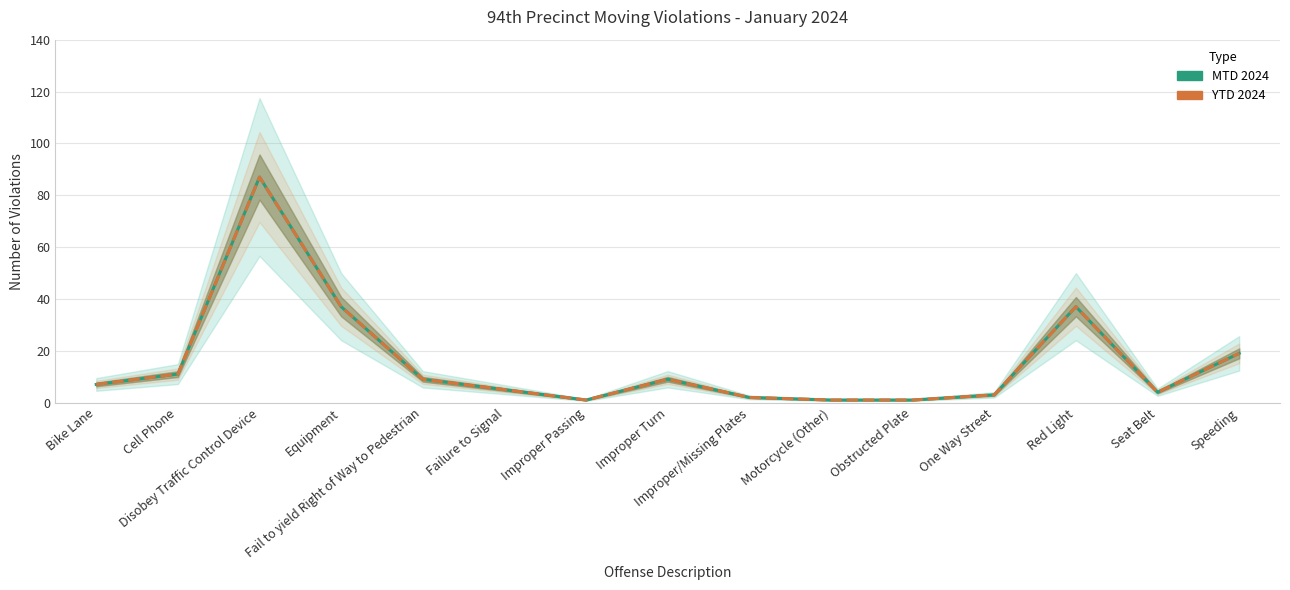

How many data points in YTD 2024 are above 7?

7